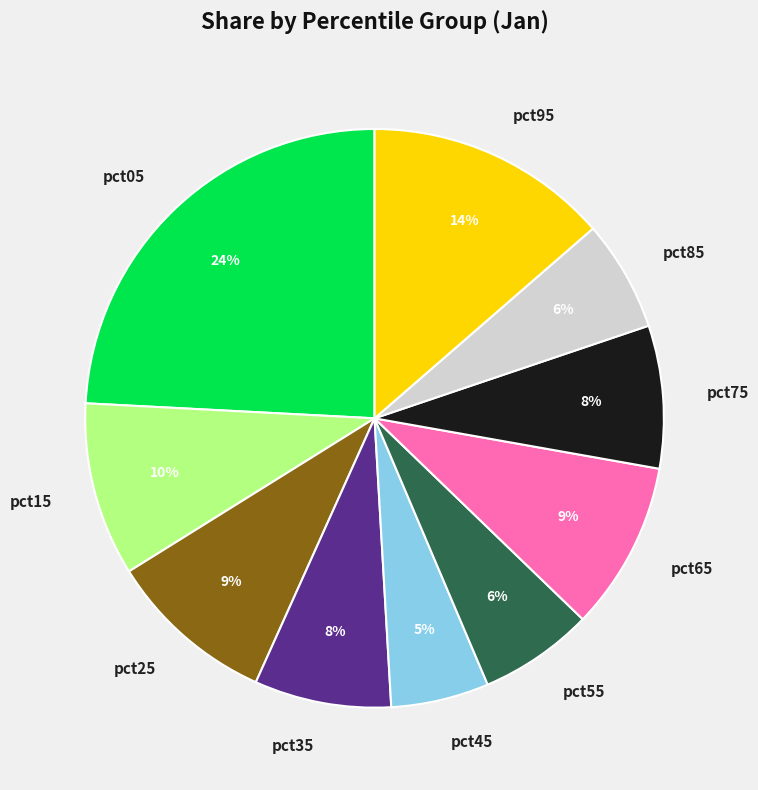

Is it true that pct85 is 6% of the pie?

True